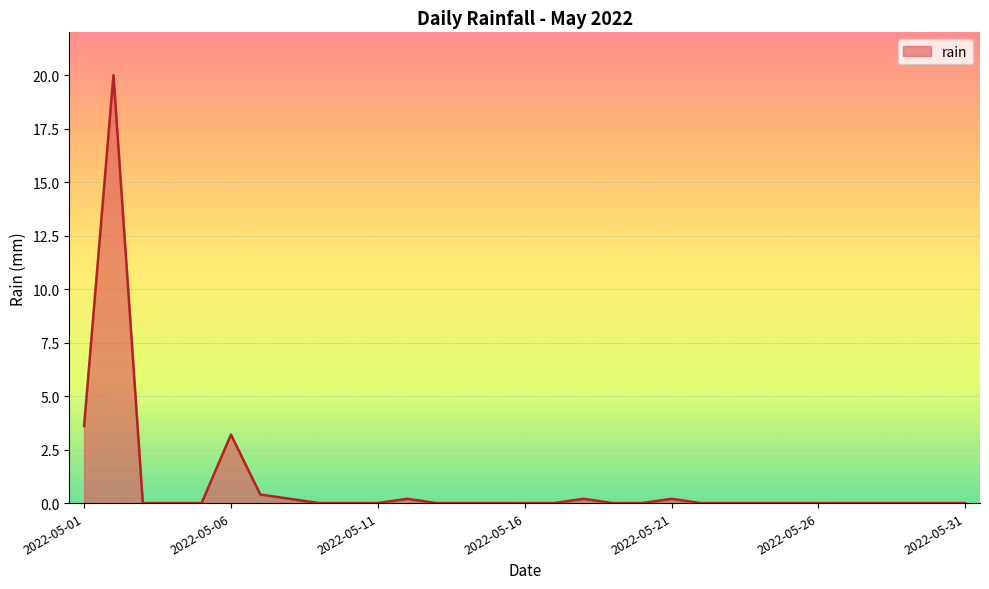

What is the difference between the maximum and minimum values?

20.0